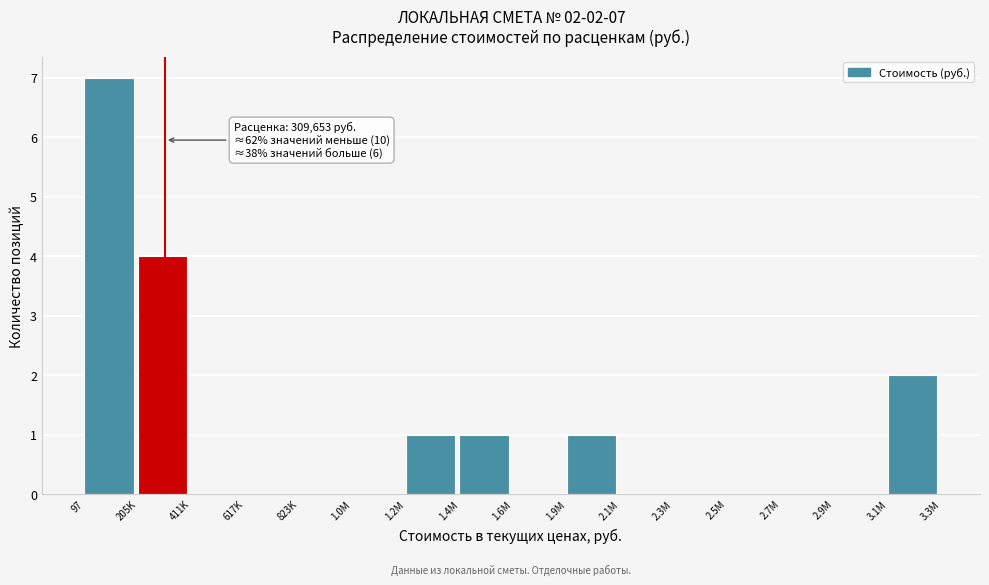

Reading right to left, list all the values displayed in this chart.

3.1M=2	2.9M=0	2.7M=0	2.5M=0	2.3M=0	2.1M=0	1.9M=1	1.6M=0	1.4M=1	1.2M=1	1.0M=0	823K=0	617K=0	411K=0	205K=4	97=7